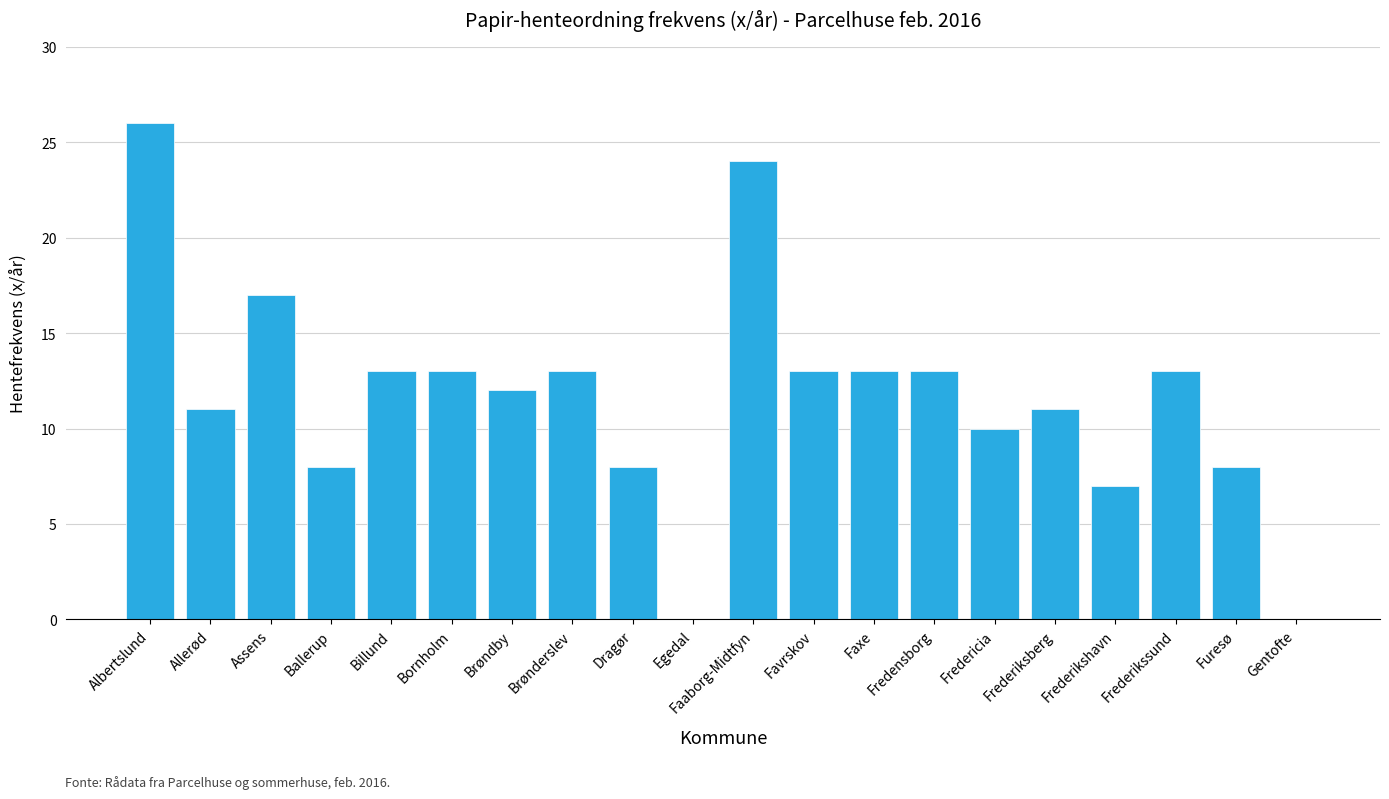

Reading left to right, list all the values displayed in this chart.

26	11	17	8	13	13	12	13	8	0	24	13	13	13	10	11	7	13	8	0